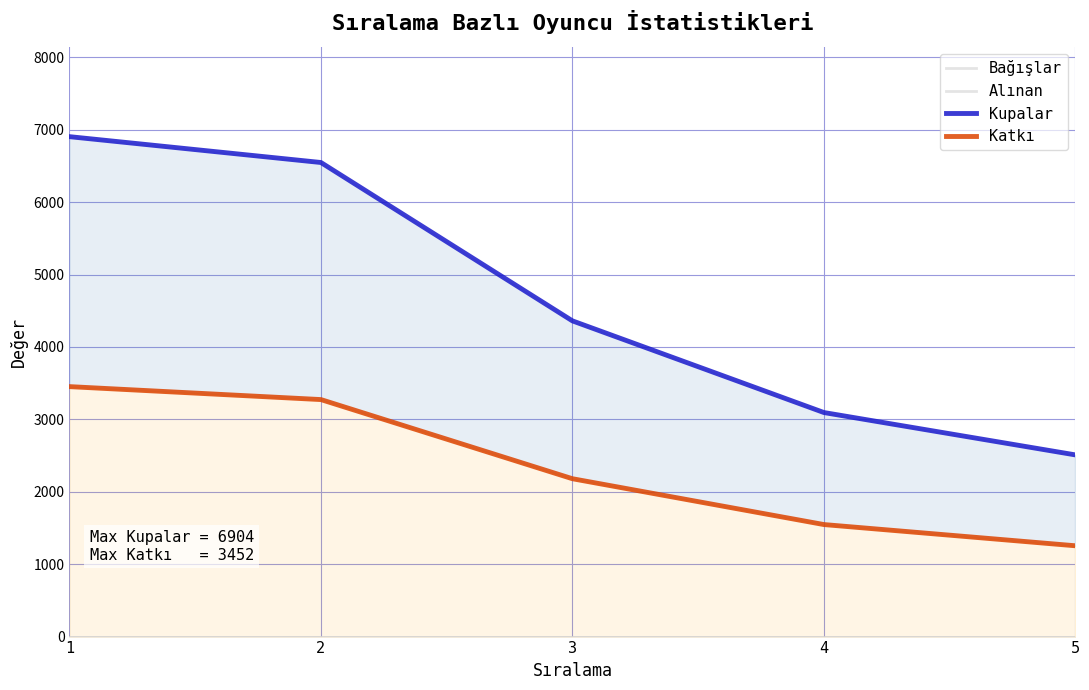

True or false: Kupalar and Alınan cross at least once.

False